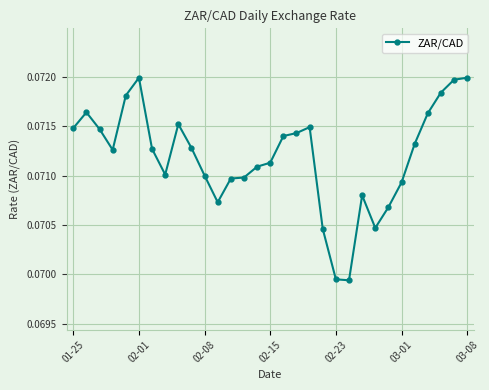

Count the values in the range 0 to 1.

31